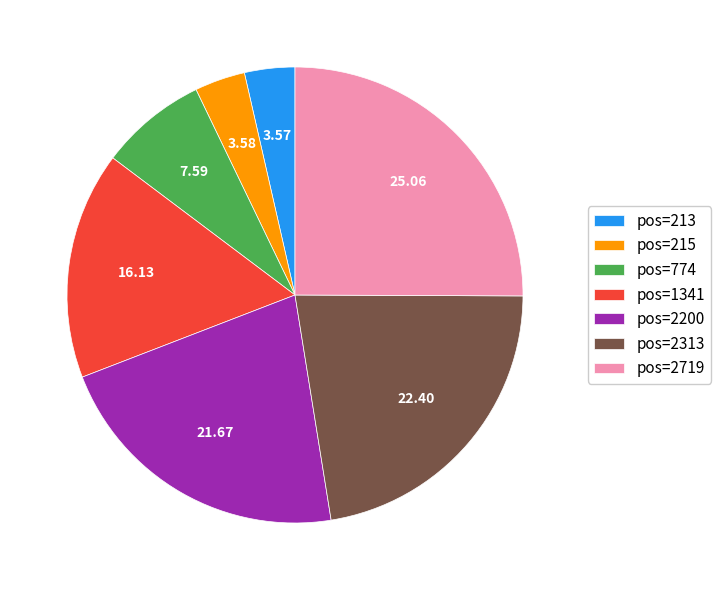

Does any single category account for the majority?

No